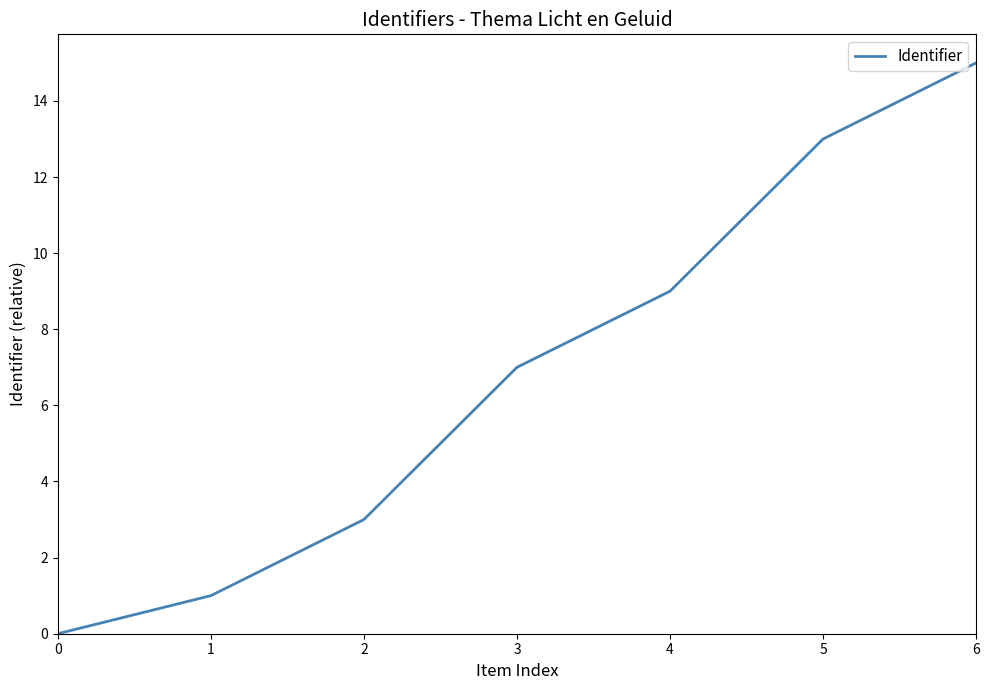

Which label corresponds to the largest value in the chart?

6